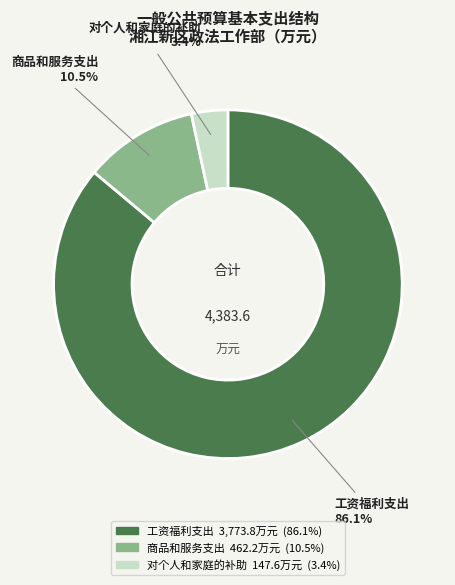

Between 商品和服务支出 and 工资福利支出, which is larger?

工资福利支出